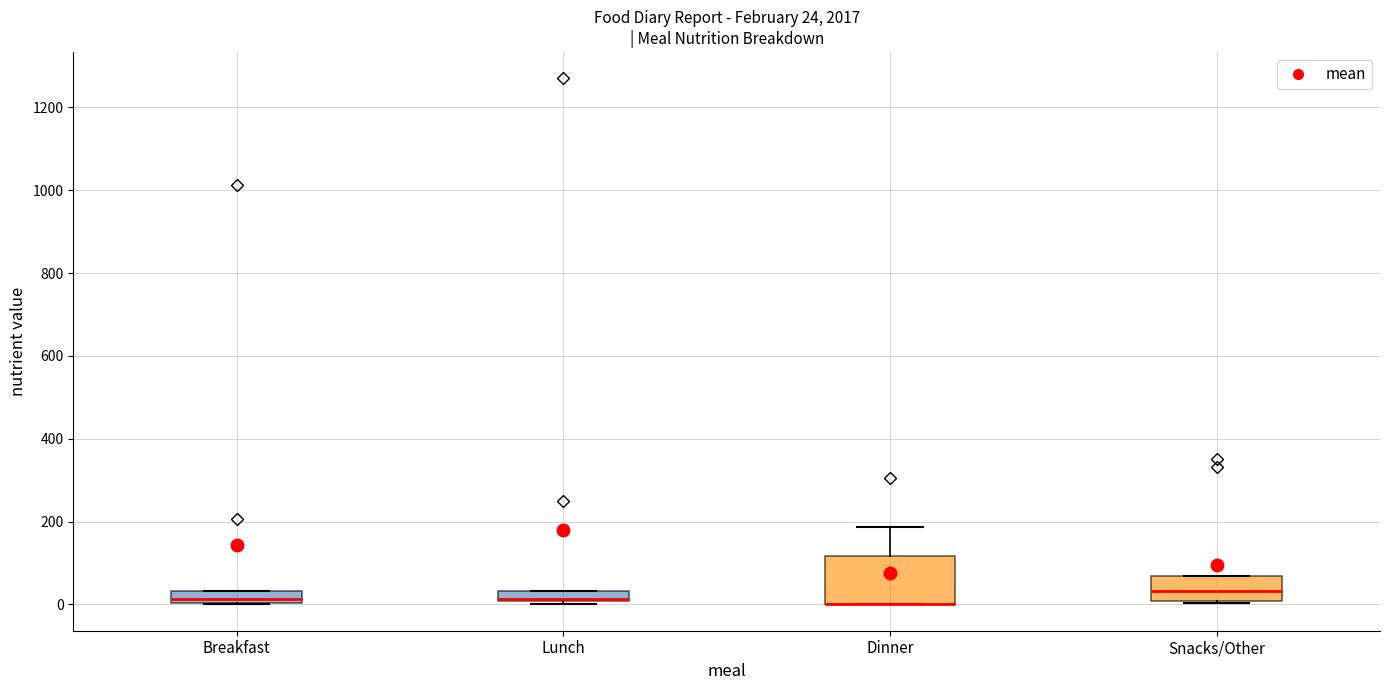

Which box is the tallest, from its lower edge to its upper edge?

Dinner